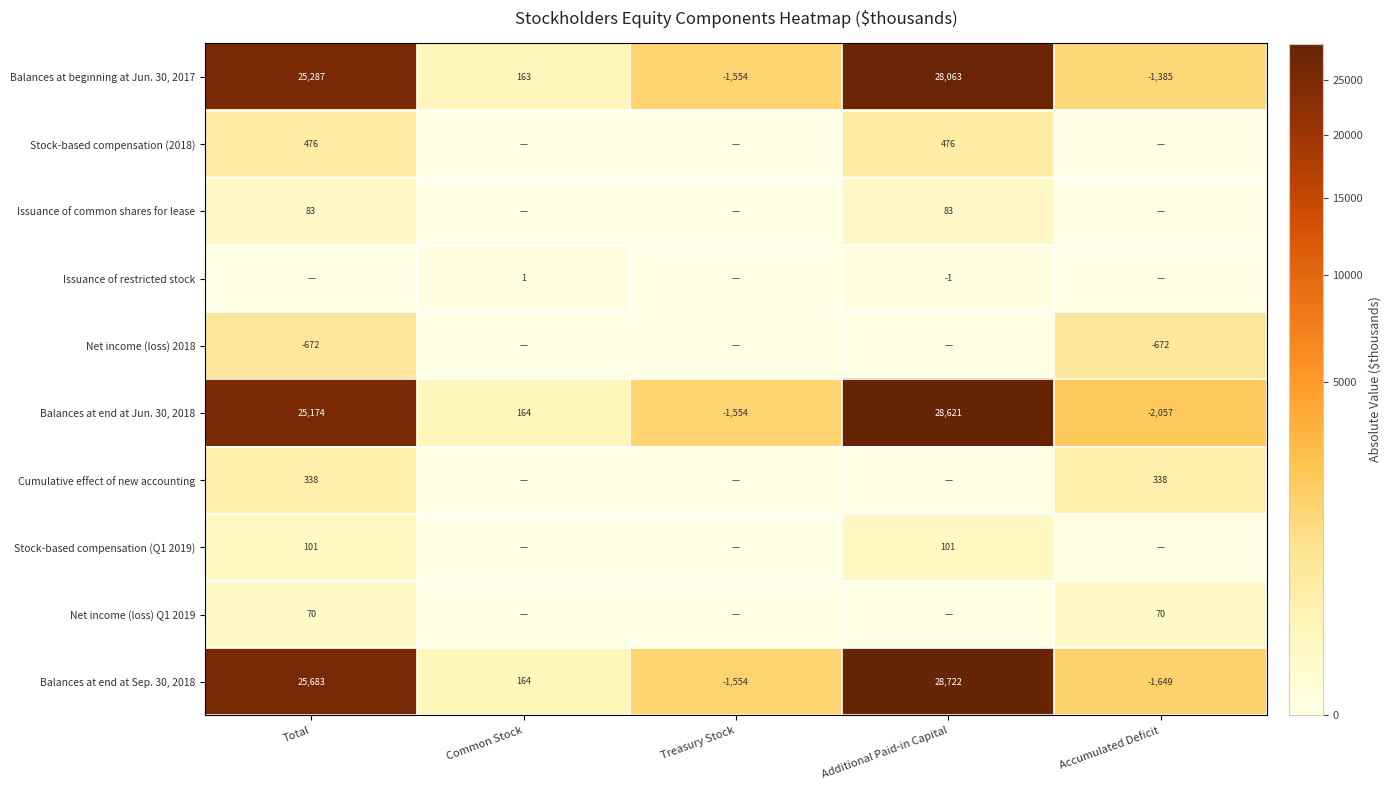

What is the sum of the Balances at beginning at Jun. 30, 2017 values at Common Stock and Total?

25450